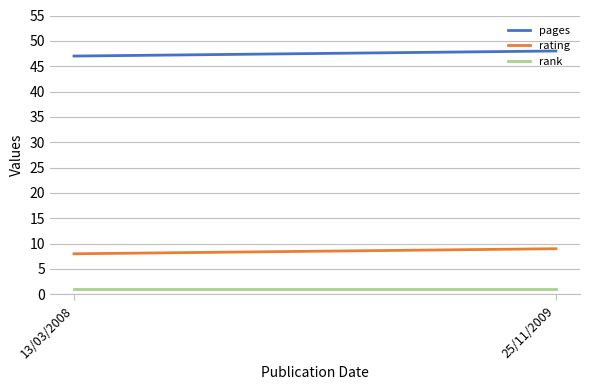

The value of rating at 25/11/2009 is 9. True or false?

True